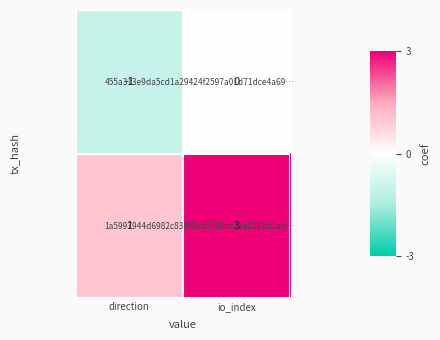

What is the smallest value displayed?

-1